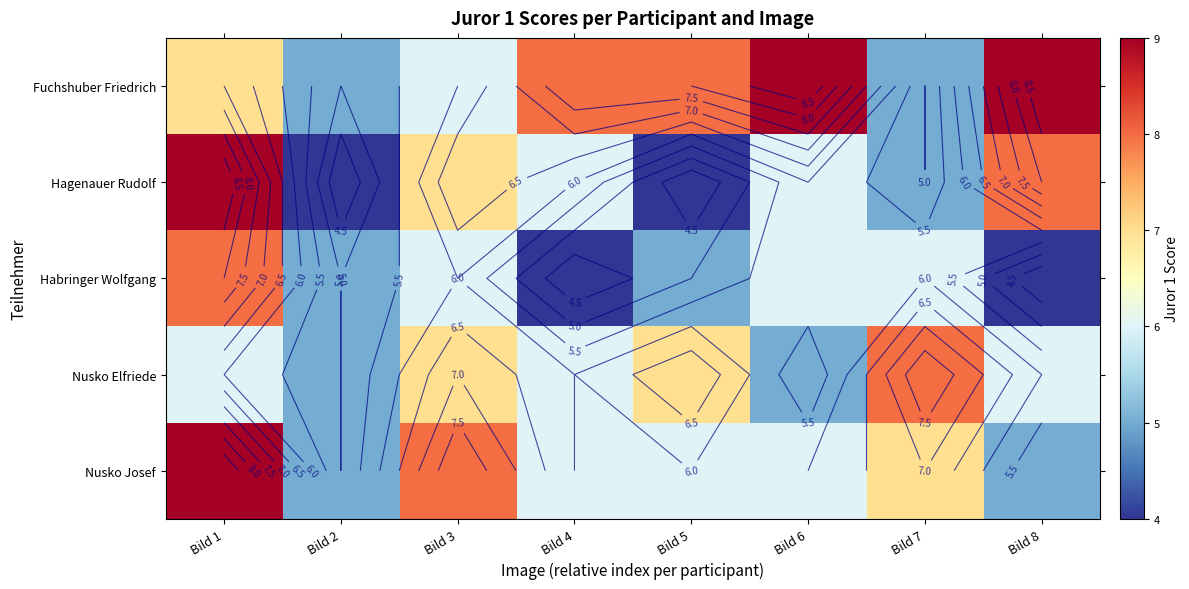

At which label is Hagenauer Rudolf closest to 6?

Bild 4